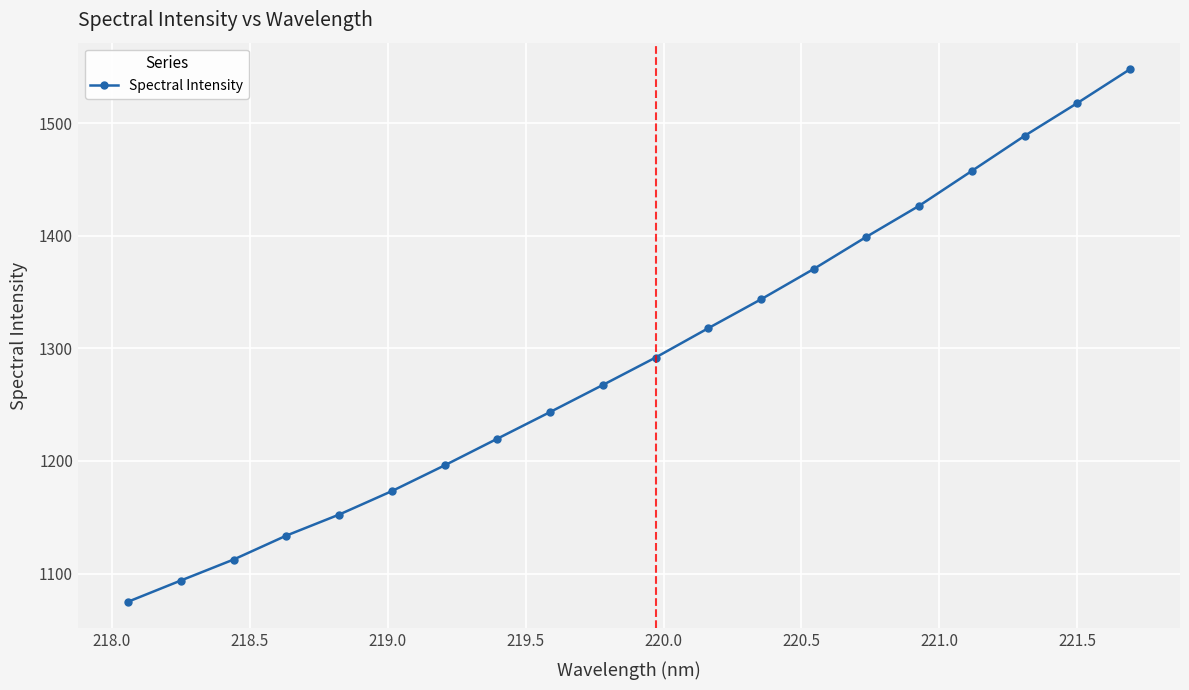

What is the value of the 2nd point from the left?

1093.8